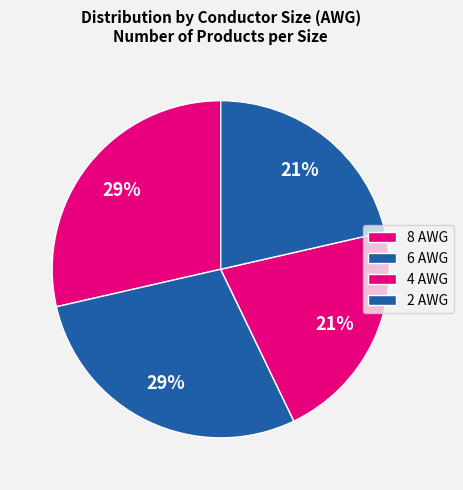

Approximately how many times larger is the value at 8 AWG compared to 2 AWG?

1.0